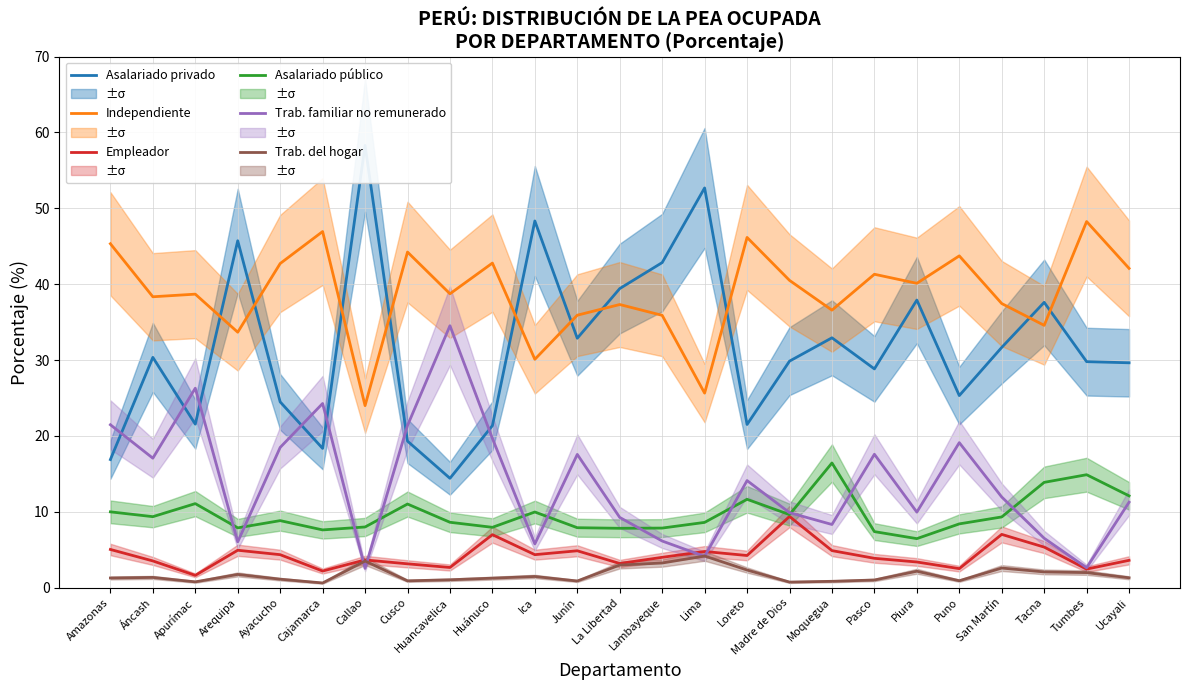

Which series has the largest range (max minus min)?

Asalariado privado